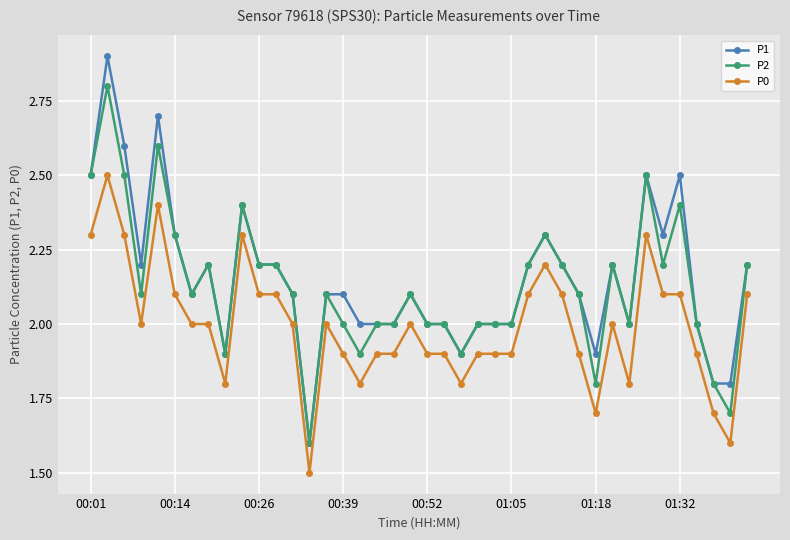

Rank the series by their maximum value, from highest to lowest.

P1, P2, P0